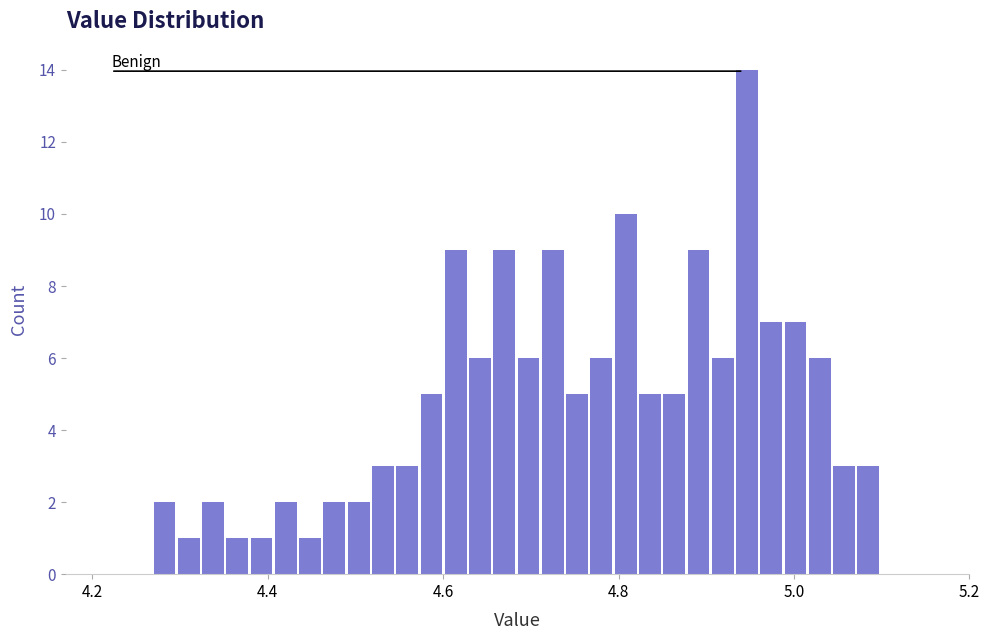

Read against the x-axis, roughly where is the centre of the tallest bar?

4.94